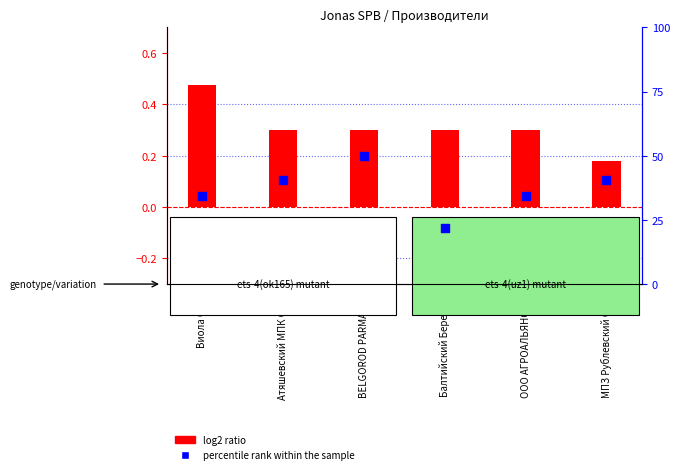

Which series contains the highest Y value?

percentile rank within the sample